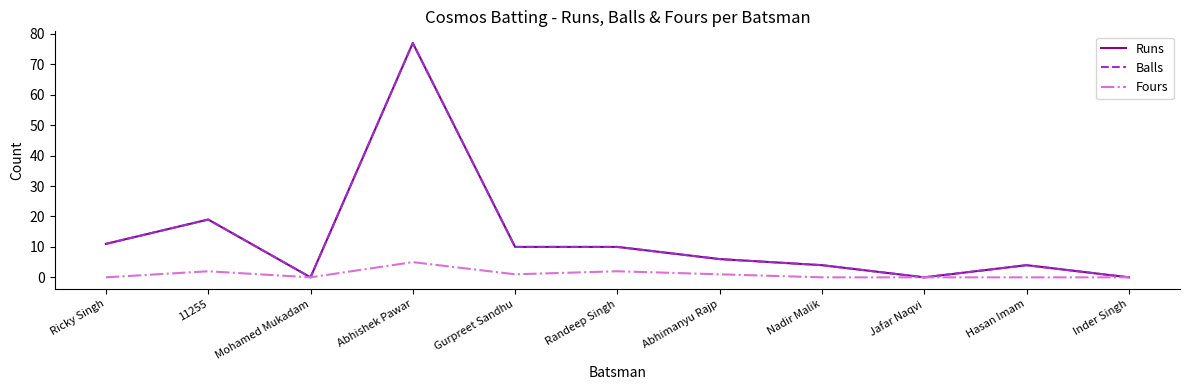

How many interior local peaks does the Fours series have?

3